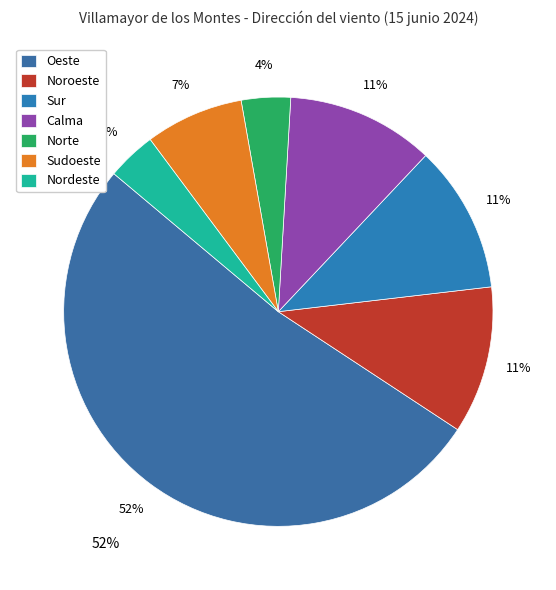

To the nearest percent, what is the combined percentage of Nordeste and Oeste?

56%